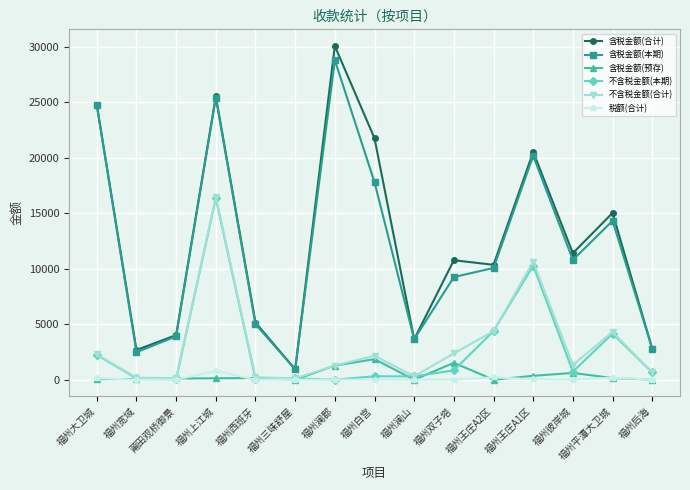

What is the total value across all series at 福州上江城?

84726.9